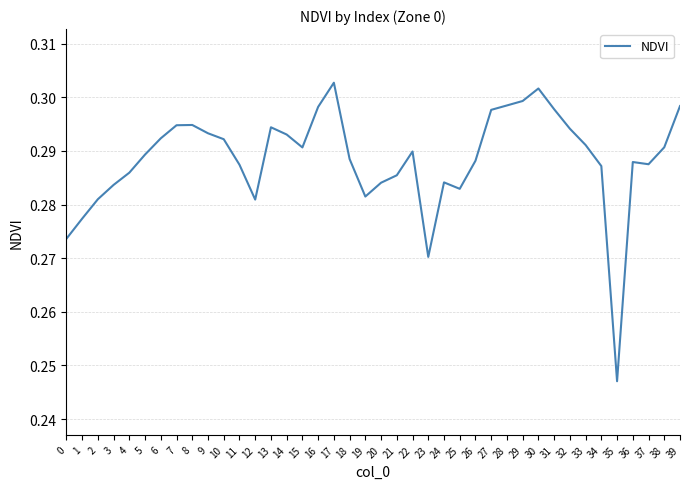

True or false: the data shows 0.3 at 22.

True